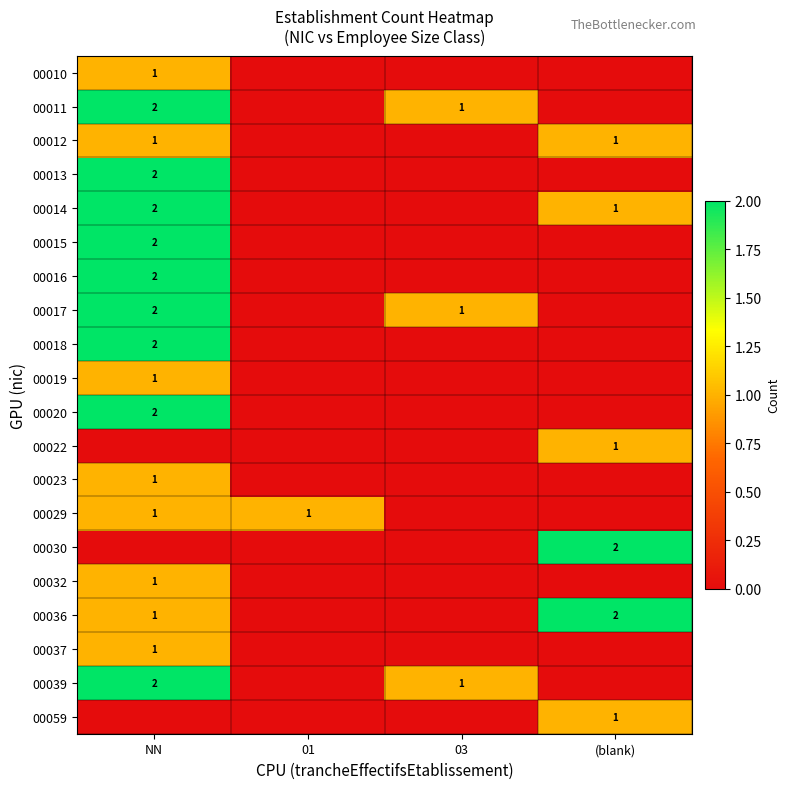

True or false: 00020 has a value of 3 at NN.

False